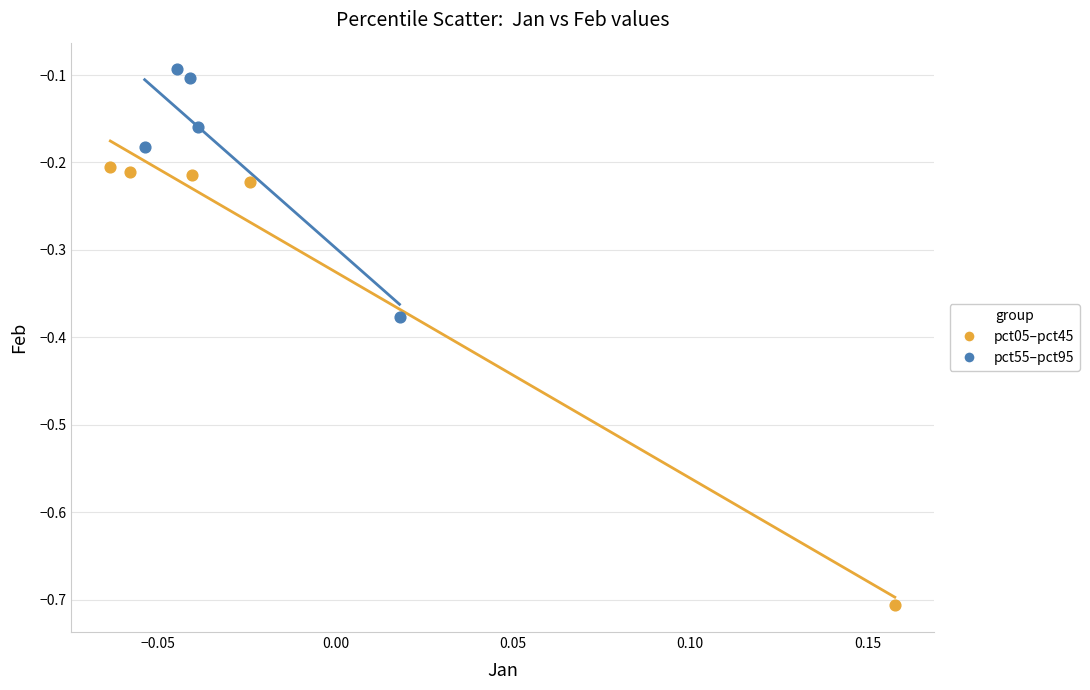

Which series contains the highest Y value?

pct55–pct95